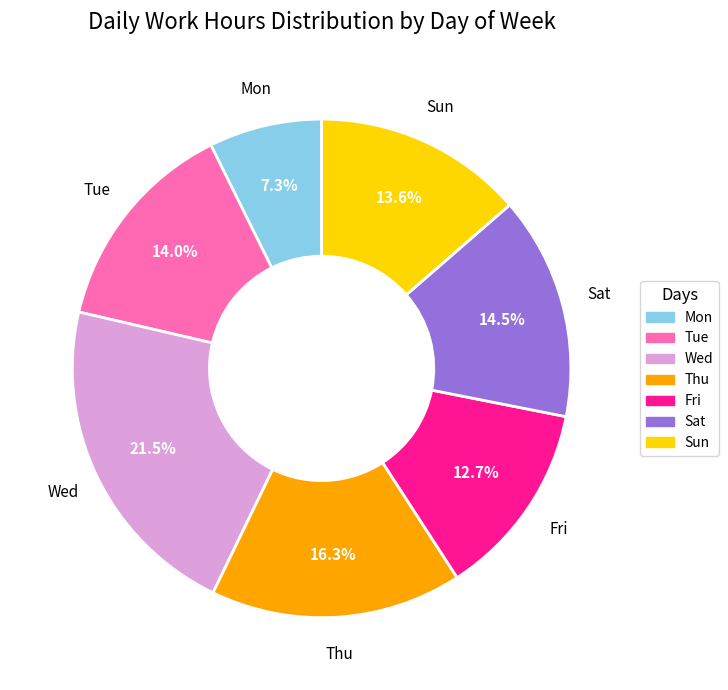

What is the smallest slice in the pie chart?

Mon